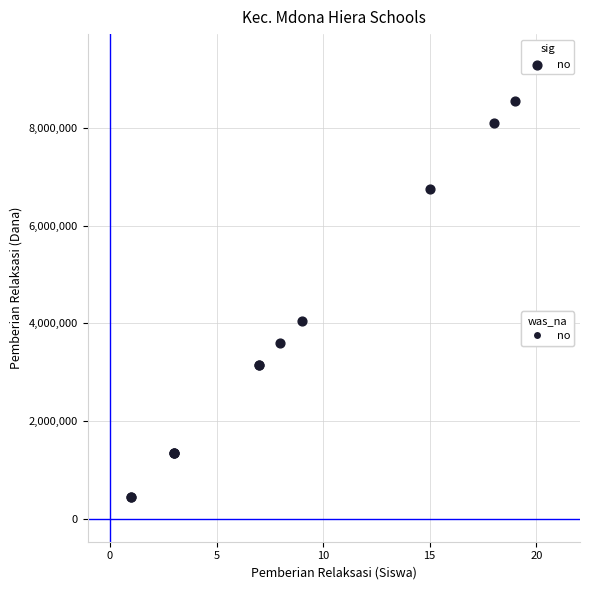

What Y value in the scatter plot is closest to 4950000?

4050000